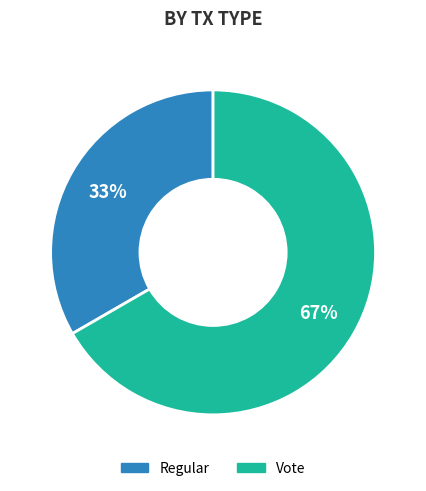

True or false: Vote accounts for 67% of the total.

True